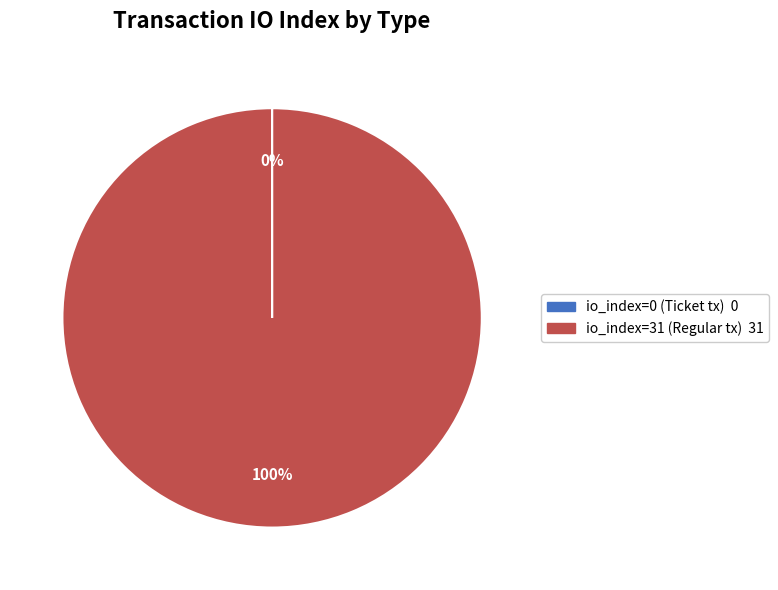

To the nearest percent, what is the difference between the largest and smallest slice percentages?

100%